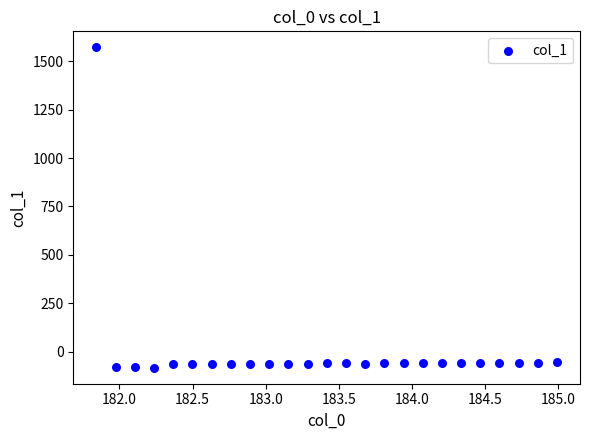

What is the range of Y values (max minus min)?

1653.5